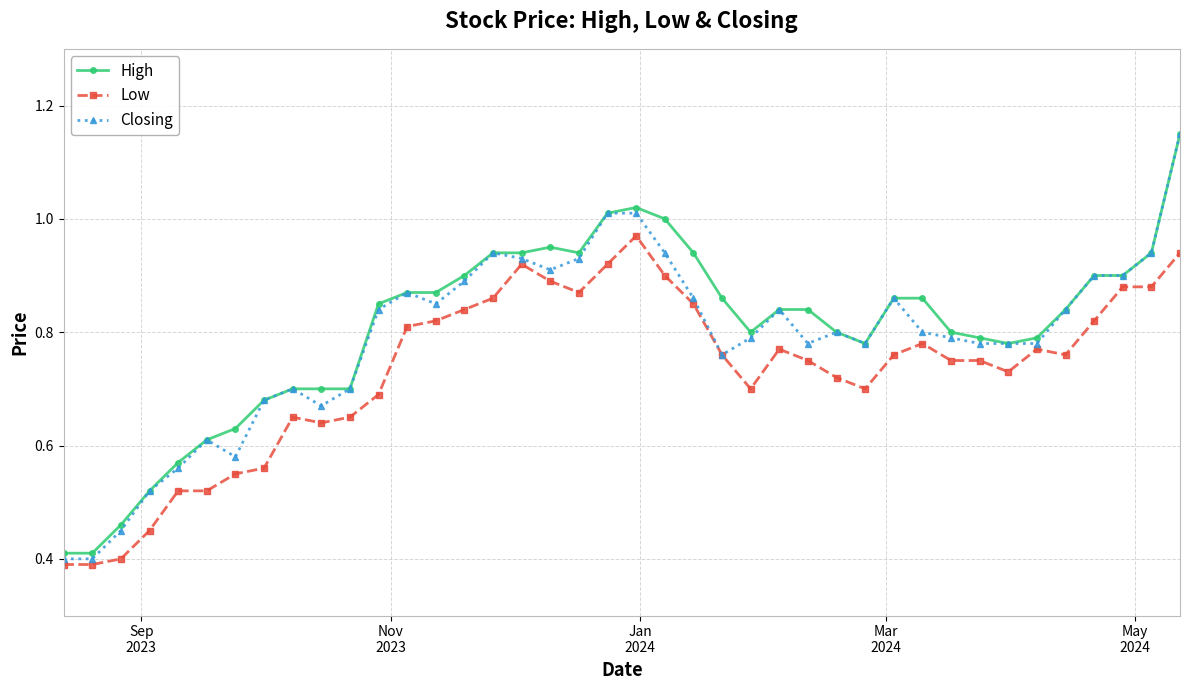

True or false: Closing has more than 2 interior local peaks.

True